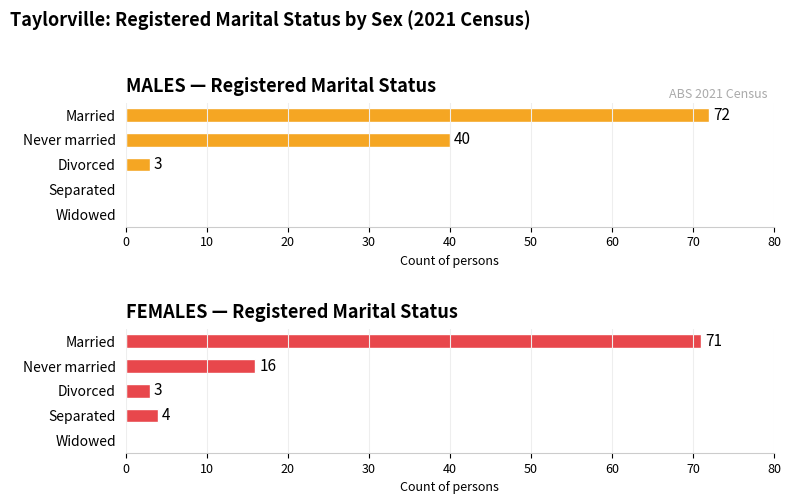

What is the difference between the maximum and second lowest values in the FEMALES — Registered Marital Status series?

68